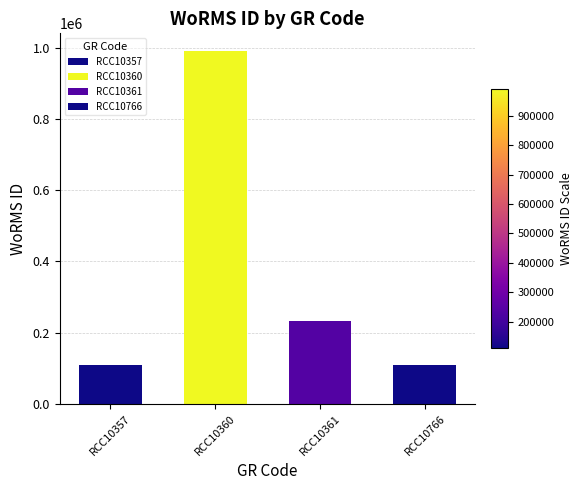

Count the number of categories in the chart.

4